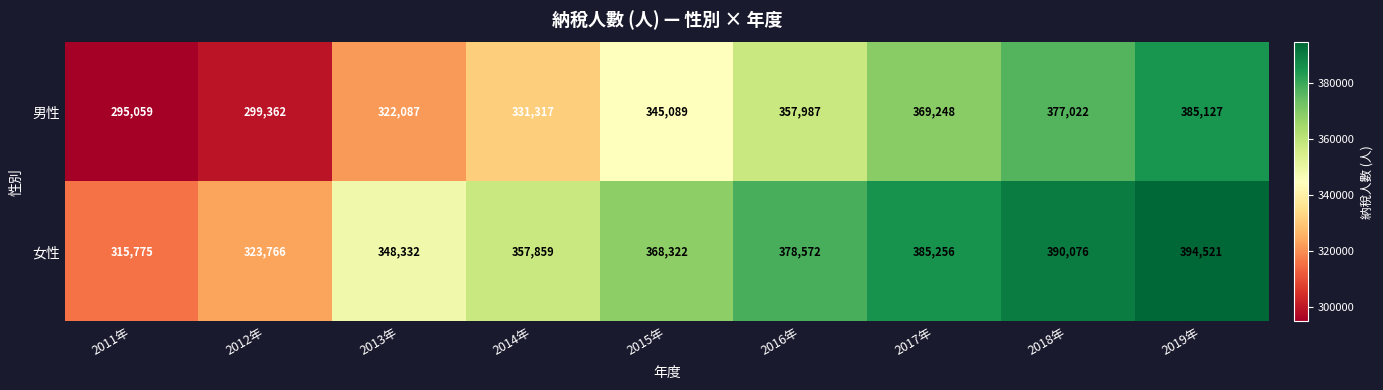

What is the difference between the second highest and second lowest values in the 女性 series?

66310